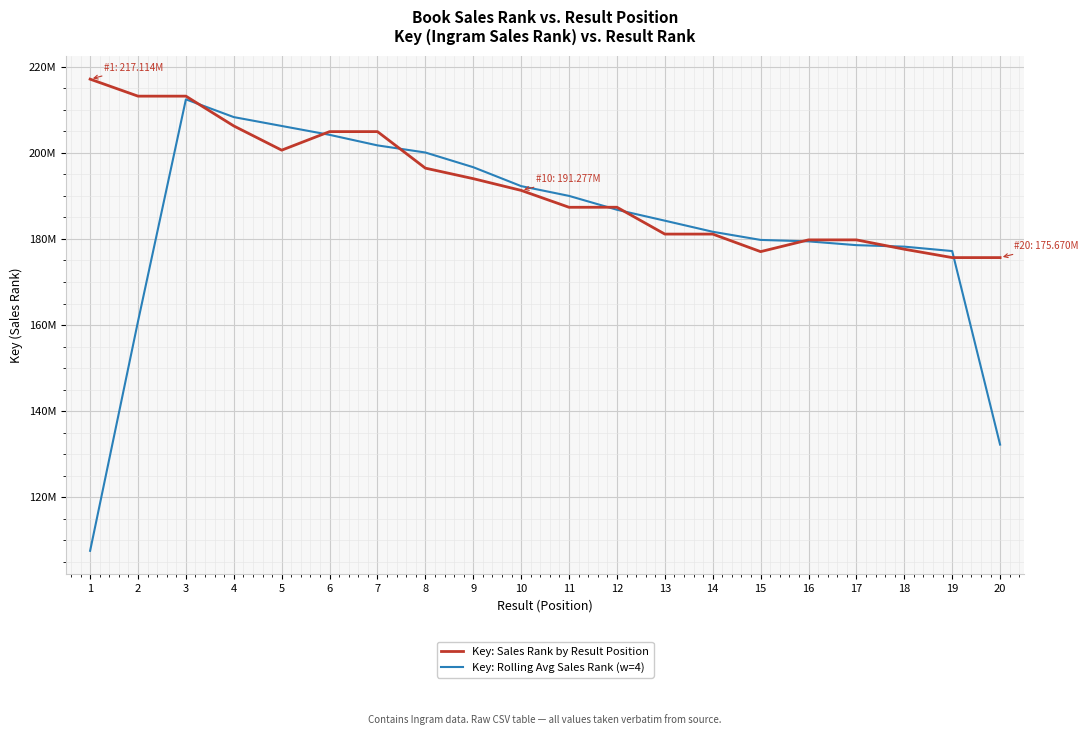

At how many categories does at least one series exceed 107850180?

20